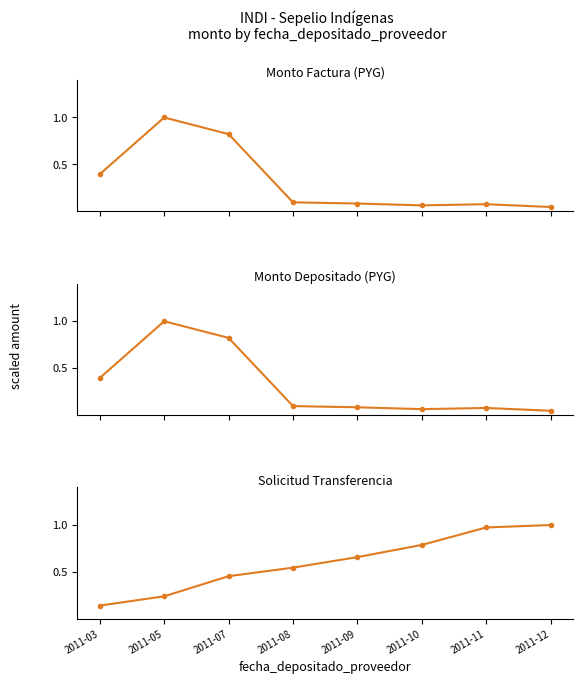

In monto_depositado_proveedor, how many points are lower than both neighbors (excluding endpoints)?

1